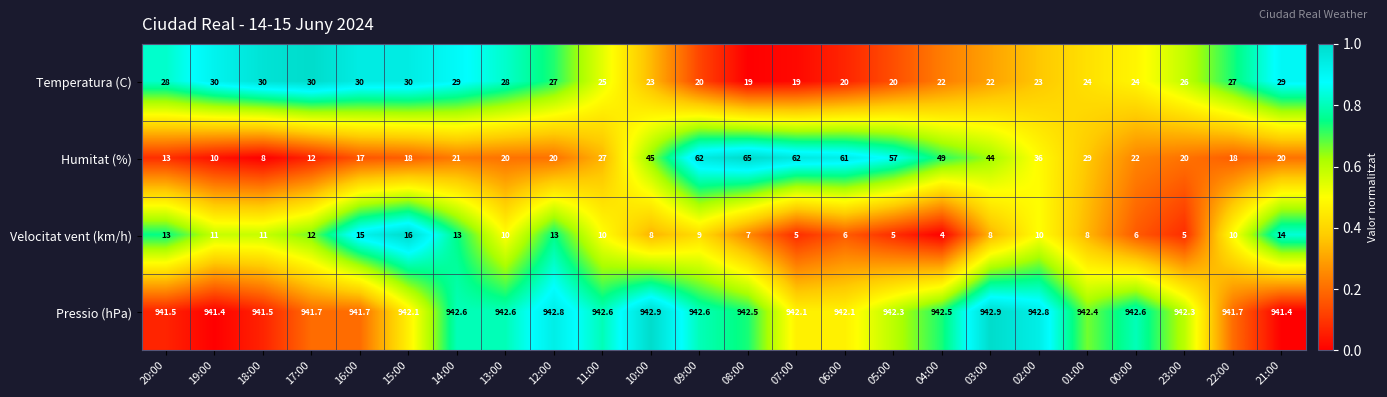

At which category is the sum across all series the highest?

09:00